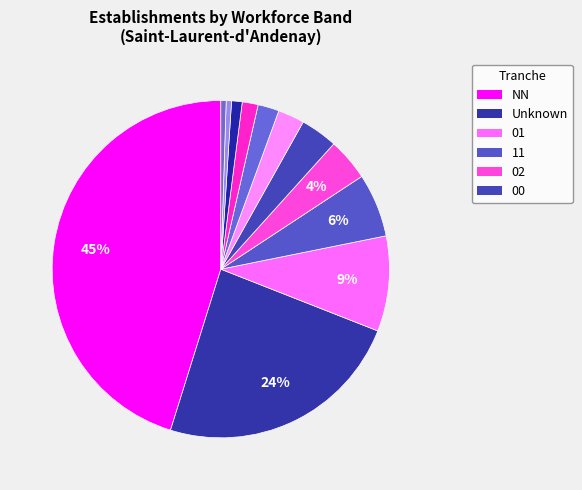

How many slices are in this pie chart?

12